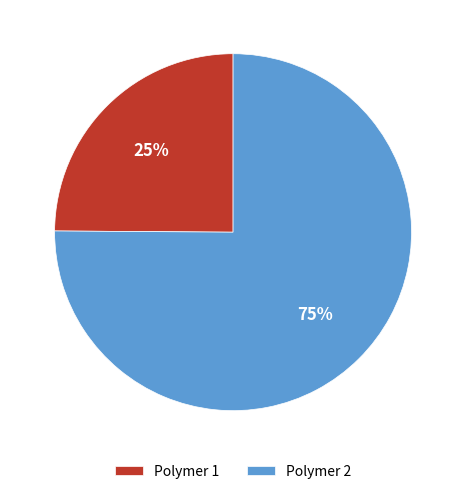

Which slice is the smallest?

Polymer 1